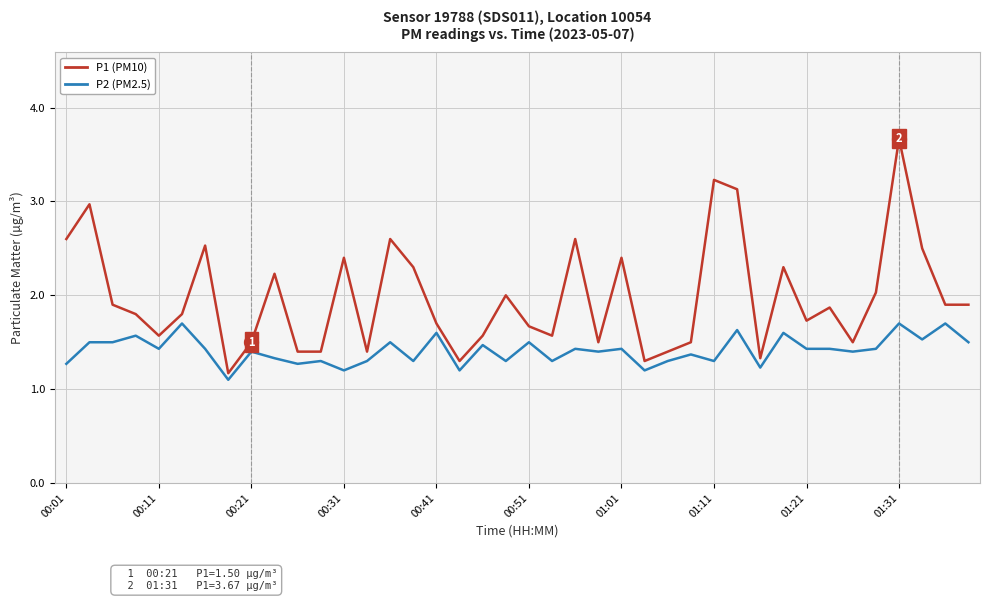

How many lines are shown in the chart?

2